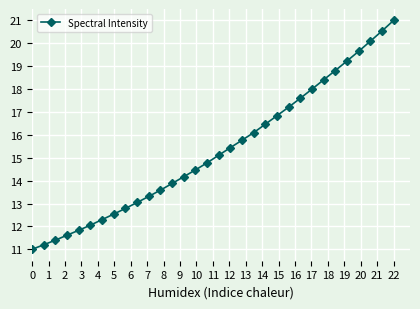

True or false: there are more than 2 points higher than both neighbors.

False